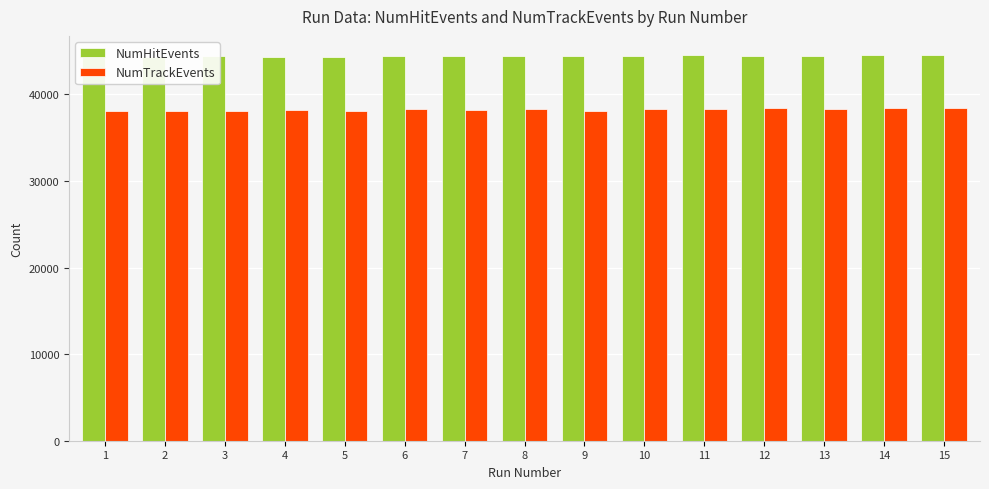

Which series has the largest total across all categories?

NumHitEvents